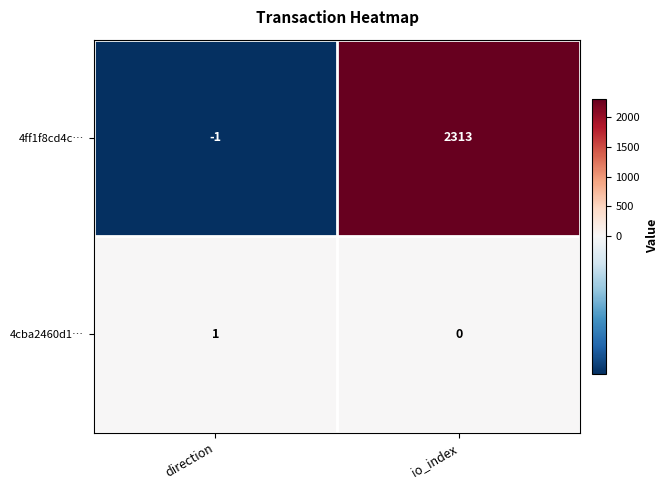

Which label corresponds to the largest value in the chart?

io_index